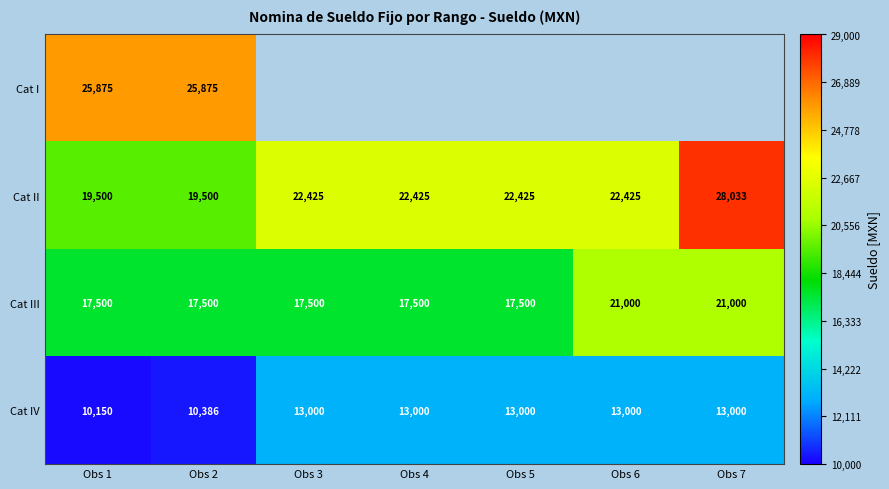

What is the sum of the Cat IV values at Obs 1 and Obs 4?

23150